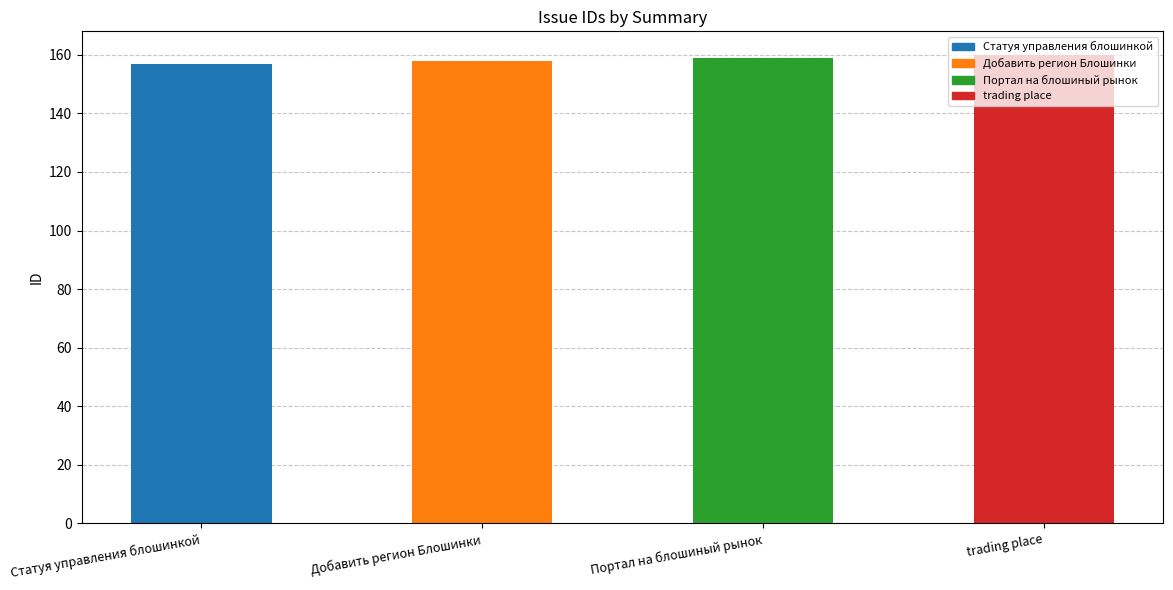

What is the minimum value shown in the chart?

157